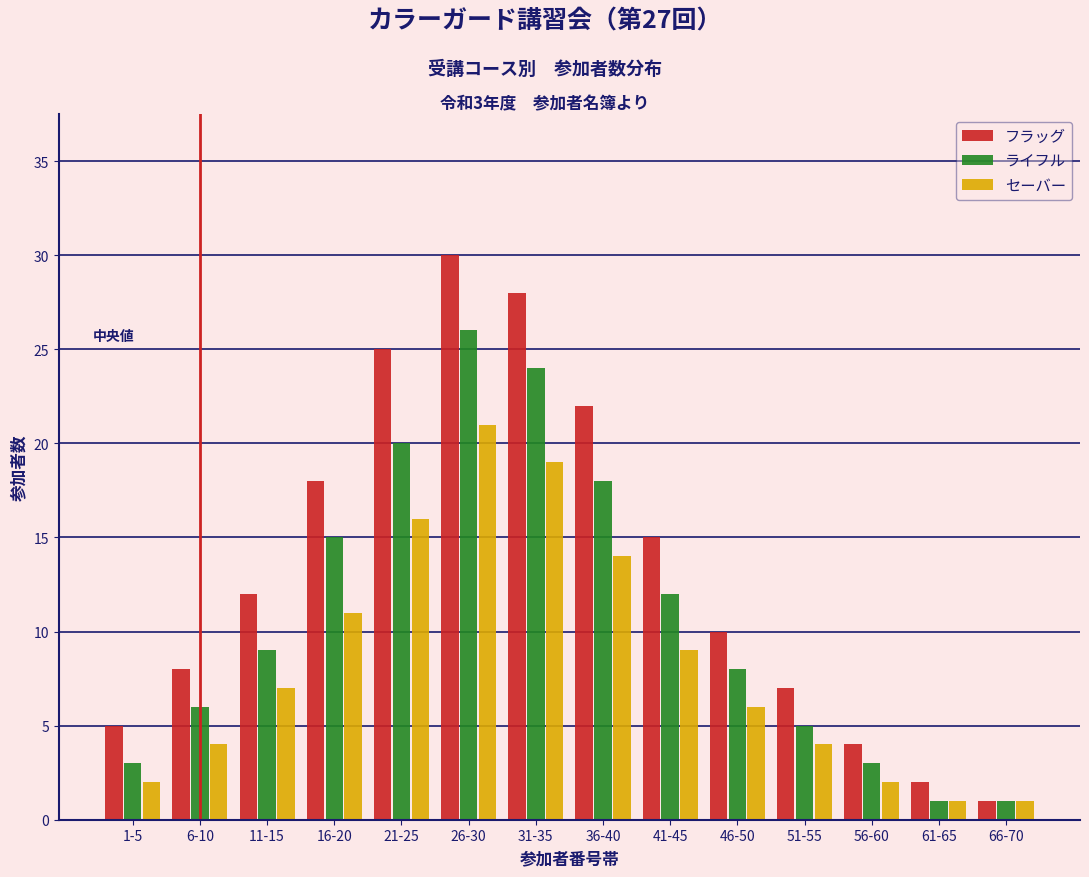

At 31-35, list the series in order from smallest to largest.

セーバー, ライフル, フラッグ